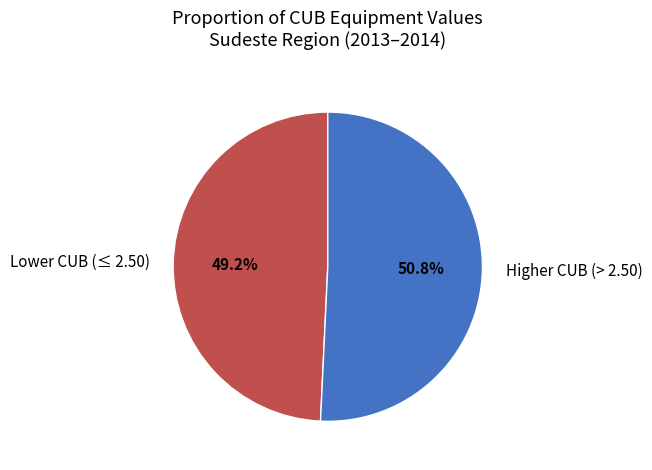

Is there a majority slice in this chart?

Yes